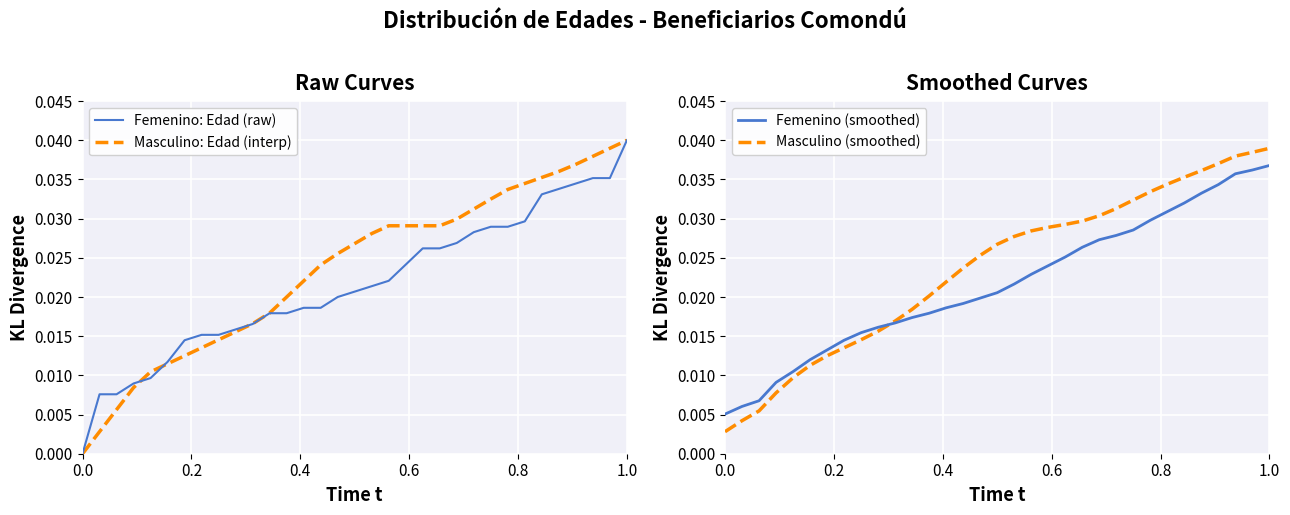

At which label does Masculino: Edad (interp) reach its peak?

1.0